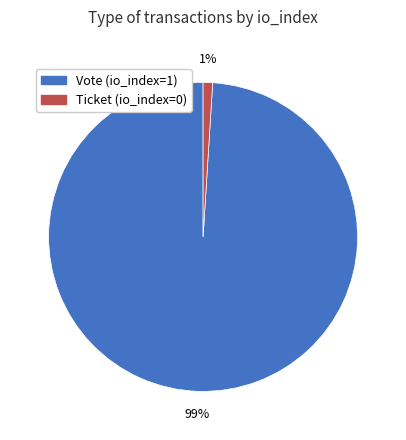

To the nearest percent, what is the average slice percentage?

50%